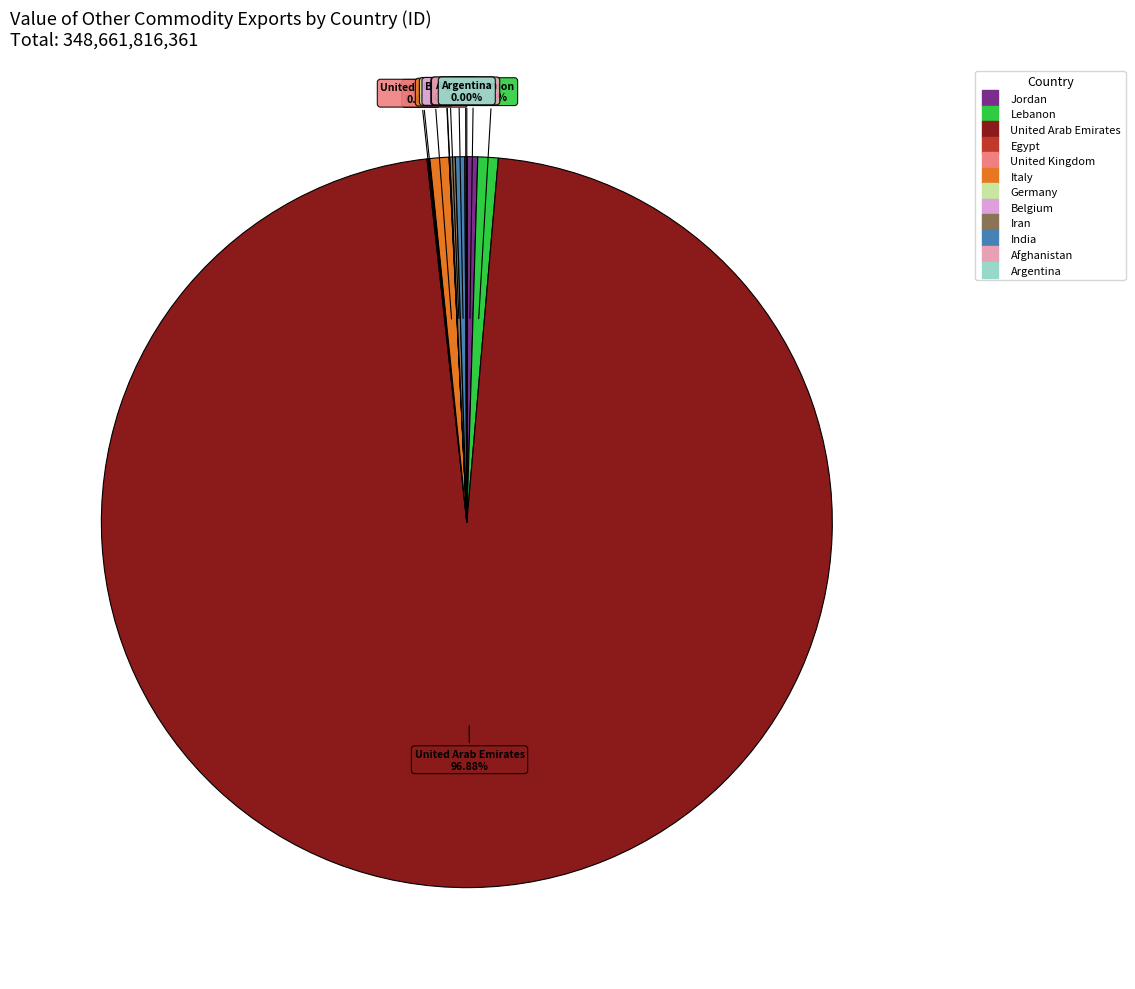

Which category accounts for the majority?

United Arab Emirates